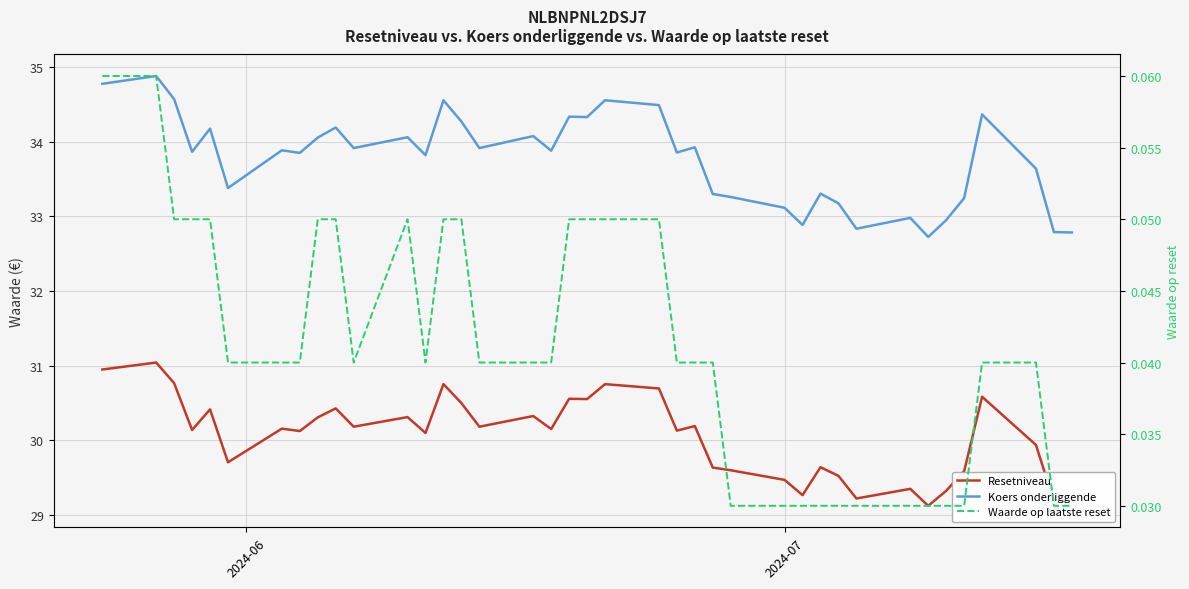

List the series in order of their peak value, highest first.

Koers onderliggende, Resetniveau, Waarde op laatste reset